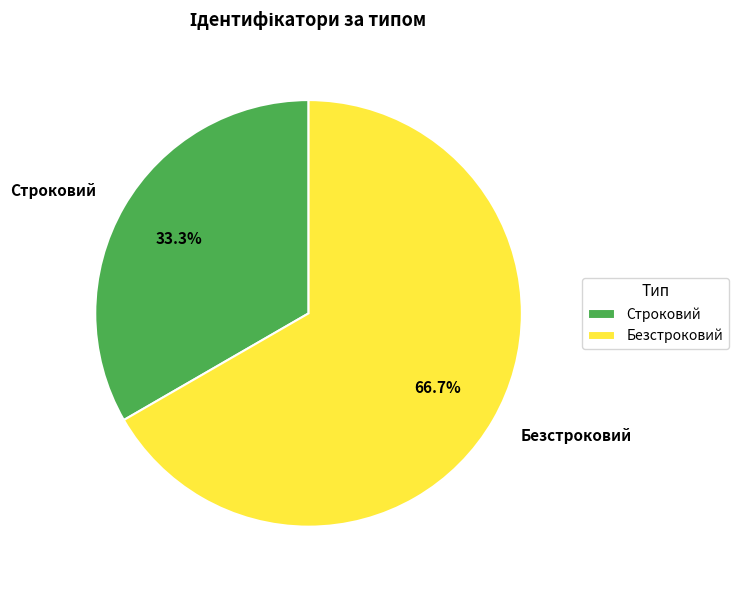

Count the number of slices in the pie.

2